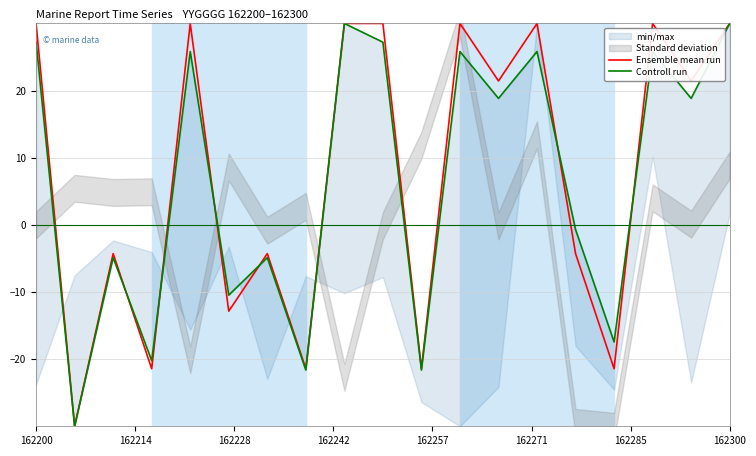

What is the minimum value for Ensemble mean run?

-30.0